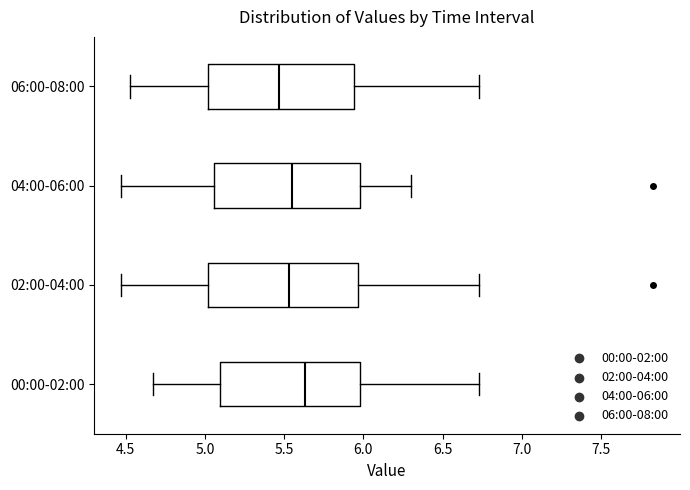

Reading bottom to top, transcribe this box plot: for each box, give where its median line is, the range the box spans, and where its two whiskers end, as read against the x-axis. The values are not printed on the chart, so give them approximately, as read against the axis.

00:00-02:00: median 5.65, box 5.10 to 6.00, whiskers 4.65 to 6.75
02:00-04:00: median 5.55, box 5.00 to 5.95, whiskers 4.45 to 6.75
04:00-06:00: median 5.55, box 5.05 to 6.00, whiskers 4.45 to 6.30
06:00-08:00: median 5.45, box 5.00 to 5.95, whiskers 4.55 to 6.75